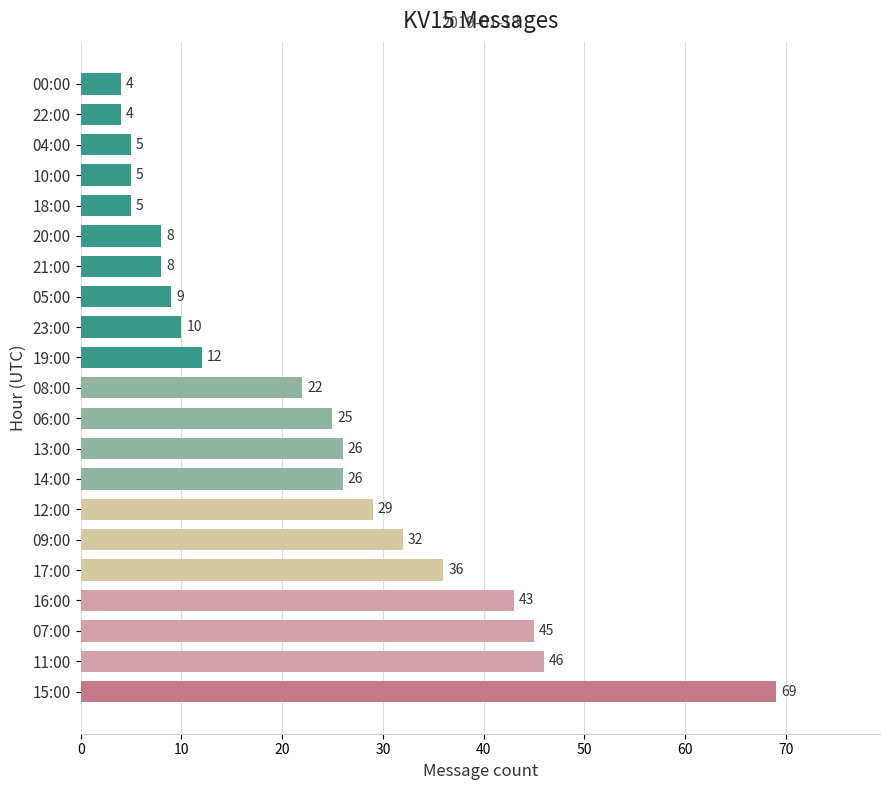

At which category does the chart reach its peak across all series?

15:00